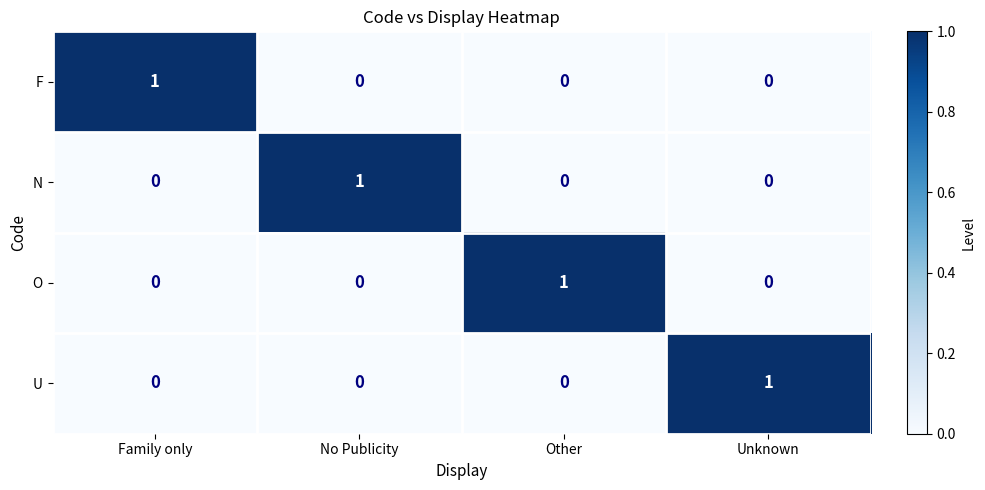

How many F values are between 0 and 1?

4